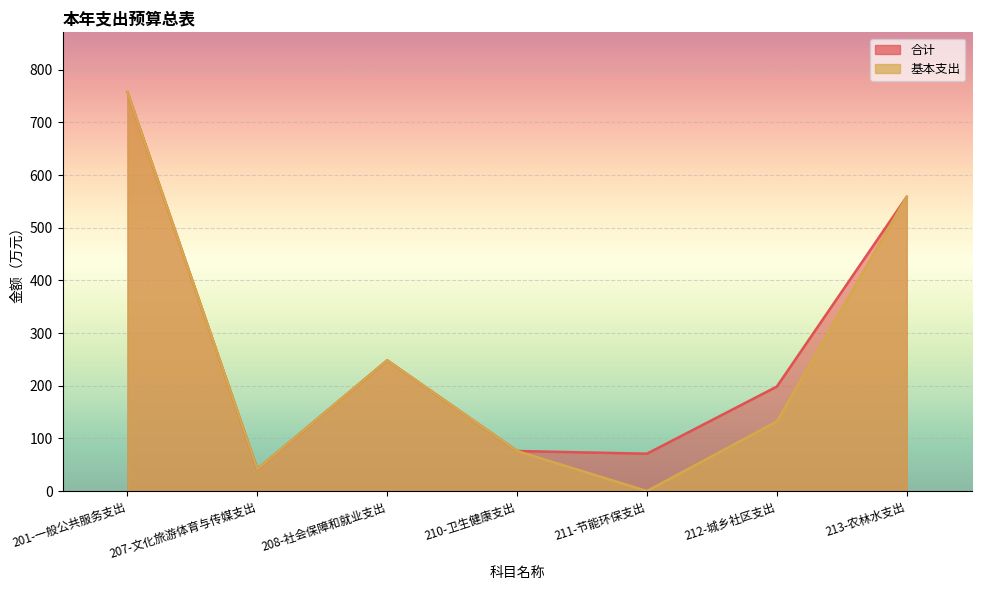

True or false: 基本支出 and 合计 cross at least once.

False